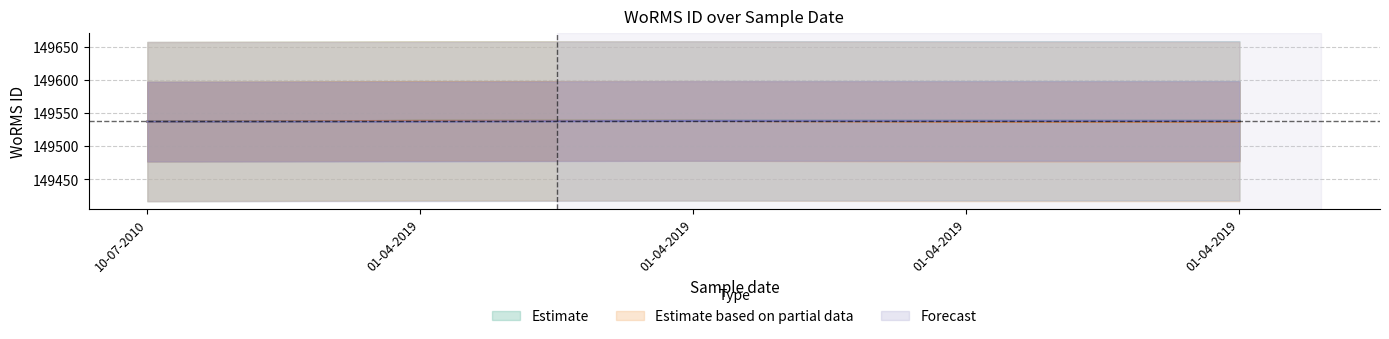

What is the difference between the maximum and minimum values in the Estimate series?

1